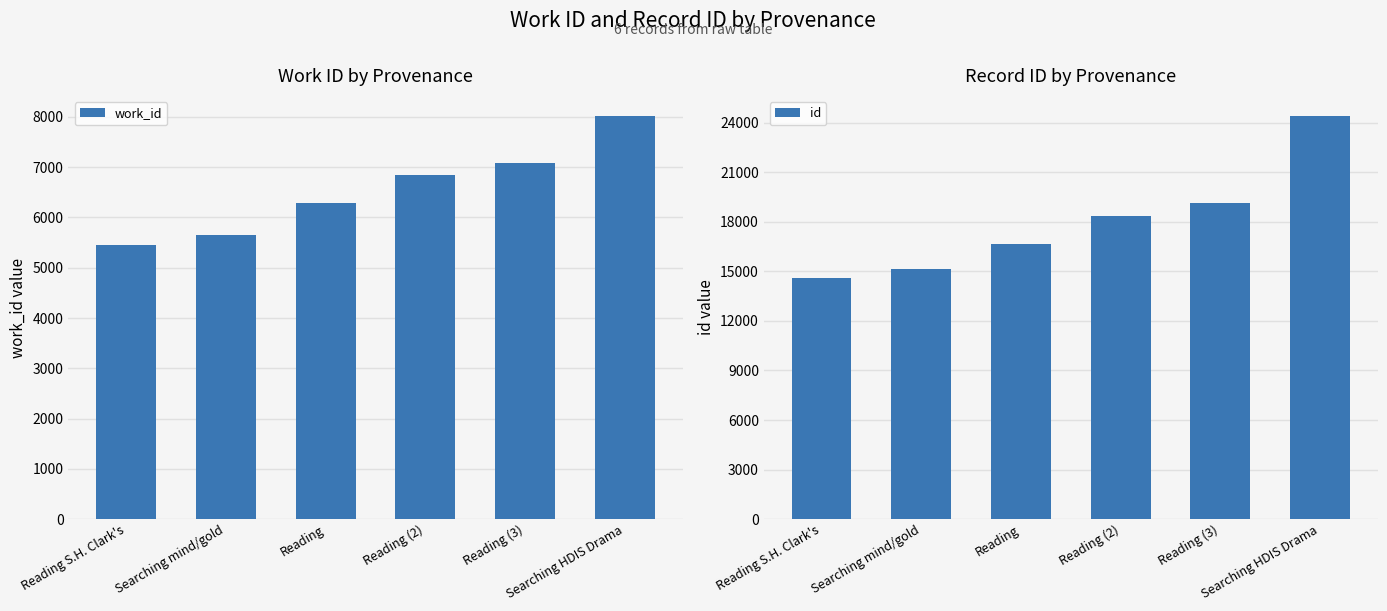

Rank the series by their maximum value, from highest to lowest.

id, work_id